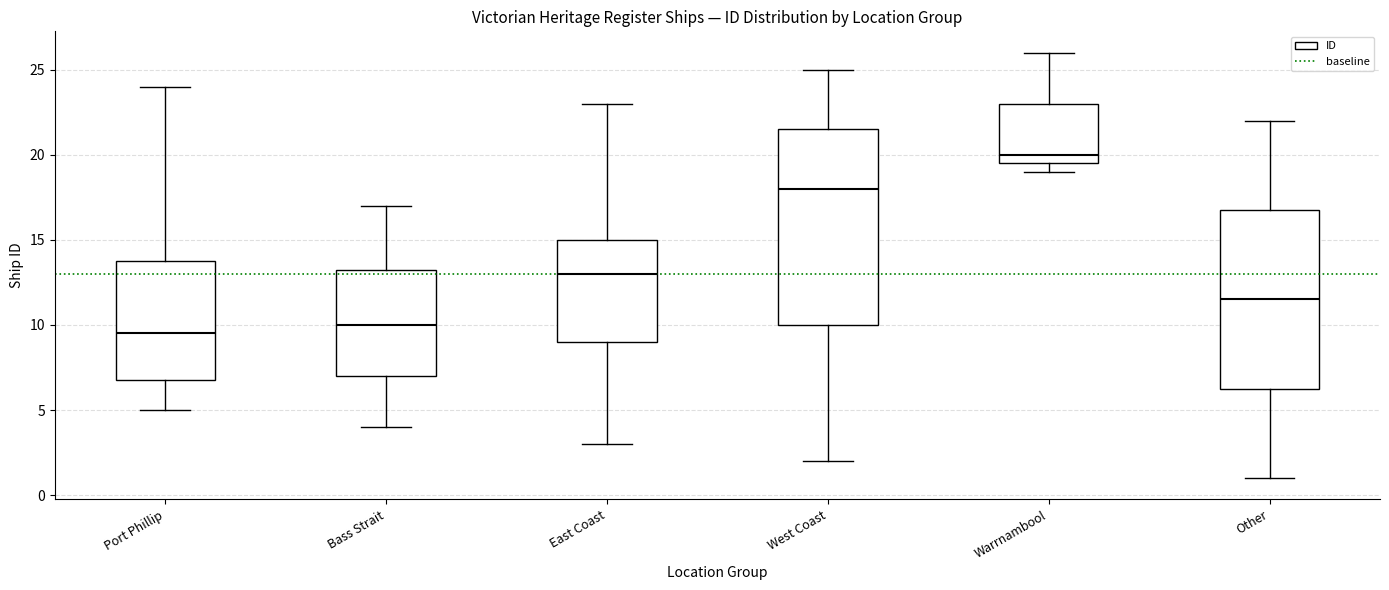

Which box has the lowest median line?

Port Phillip